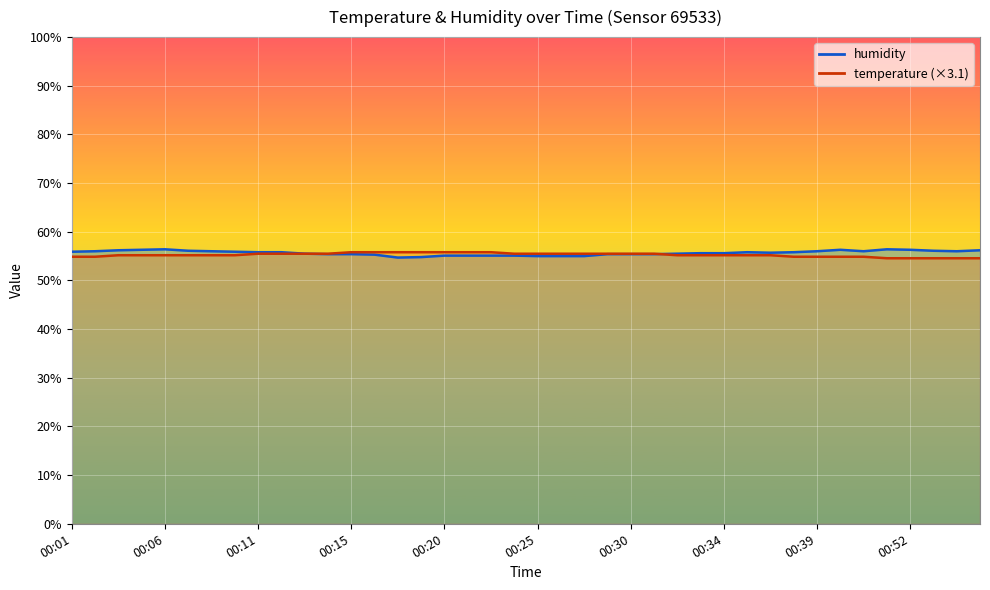

What value does the humidity series have at 00:15?

55.4